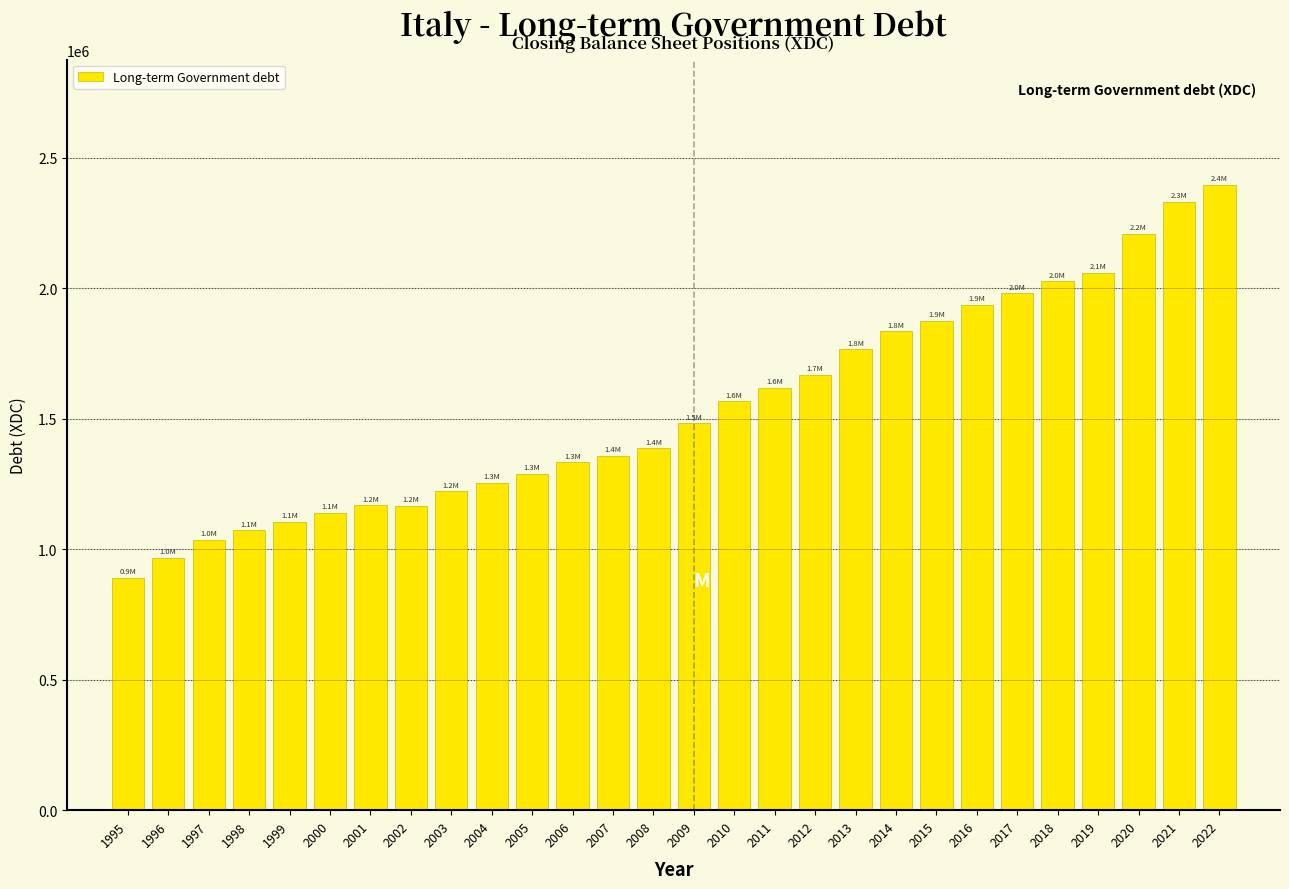

What value does the data have at 2012?

1668202.3